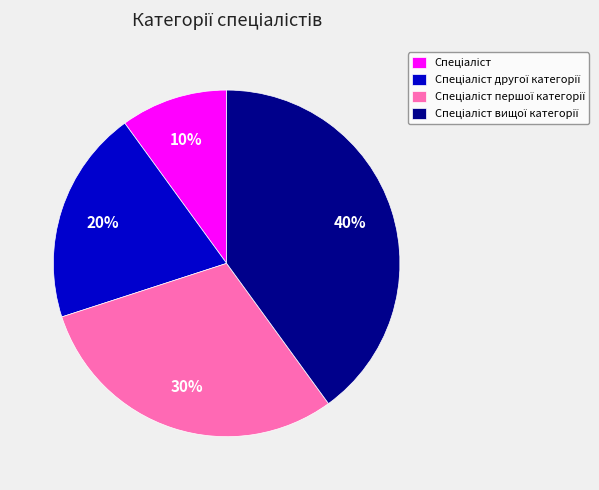

To the nearest percent, what is the difference between the largest and smallest slice percentages?

30%